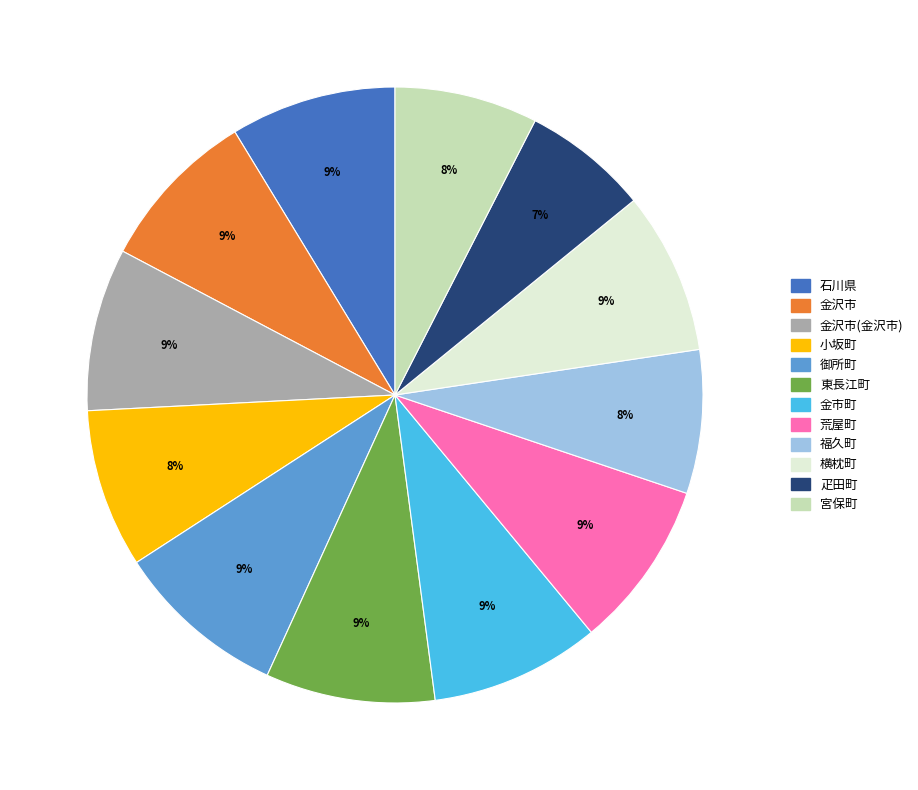

How many segments does this pie chart have?

12